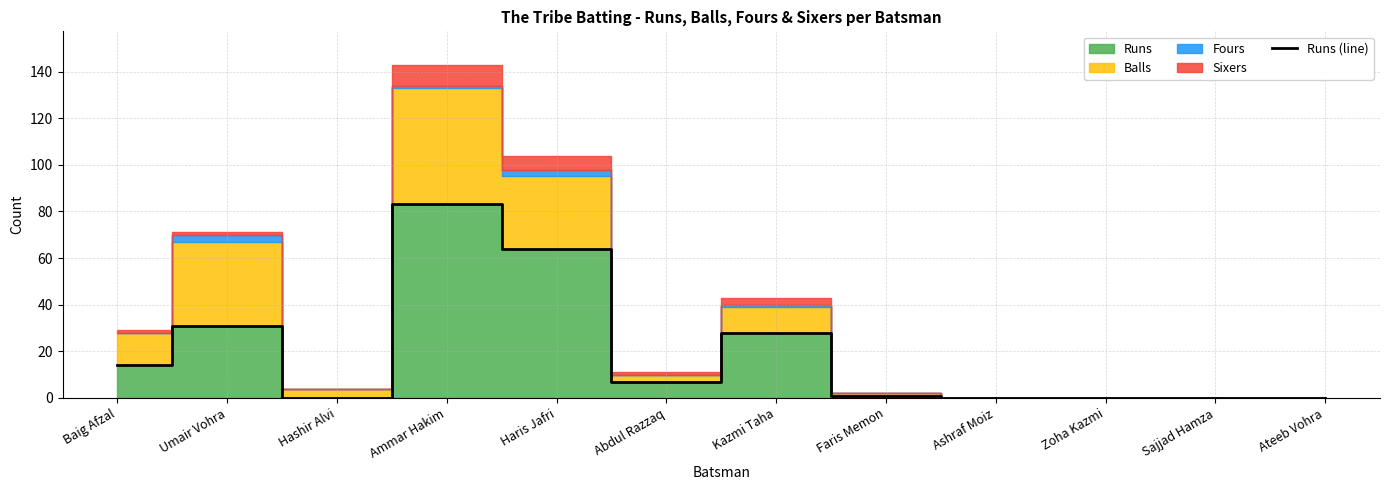

What is the label of the 12th point from the right?

Baig Afzal